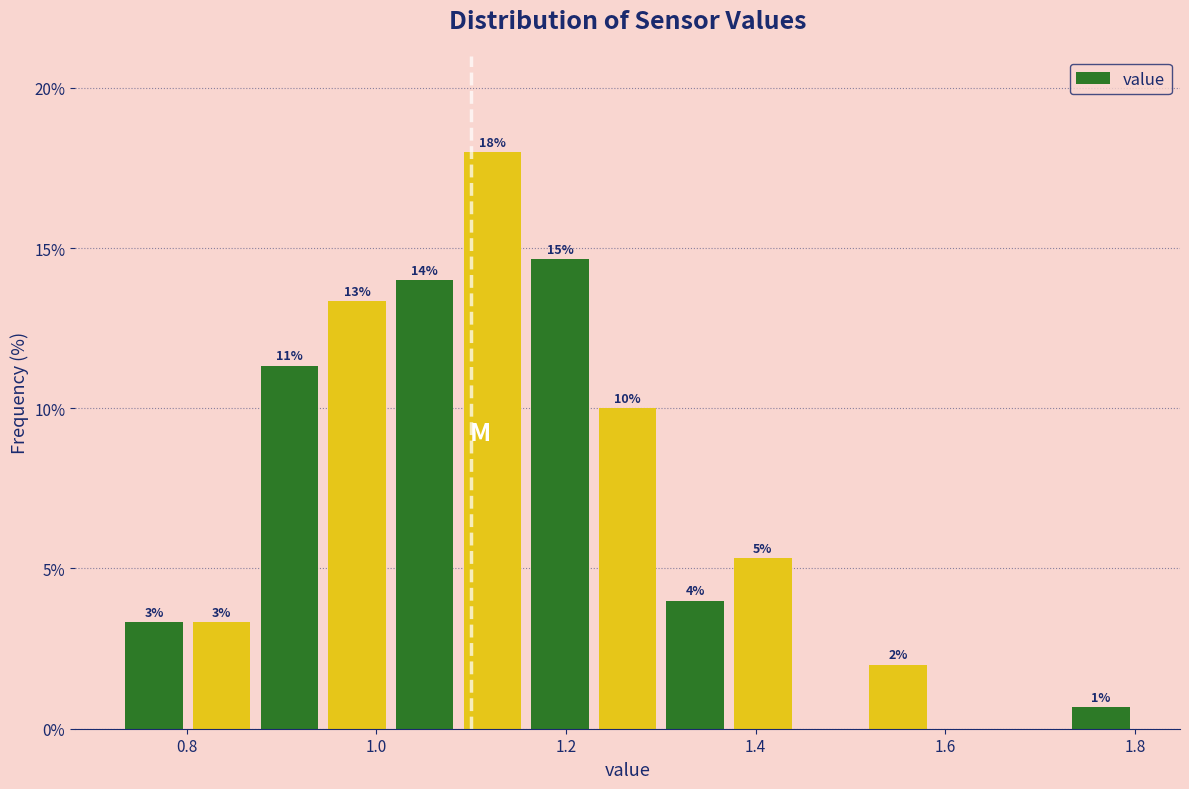

Read against the x-axis, roughly where is the centre of the tallest bar?

1.12